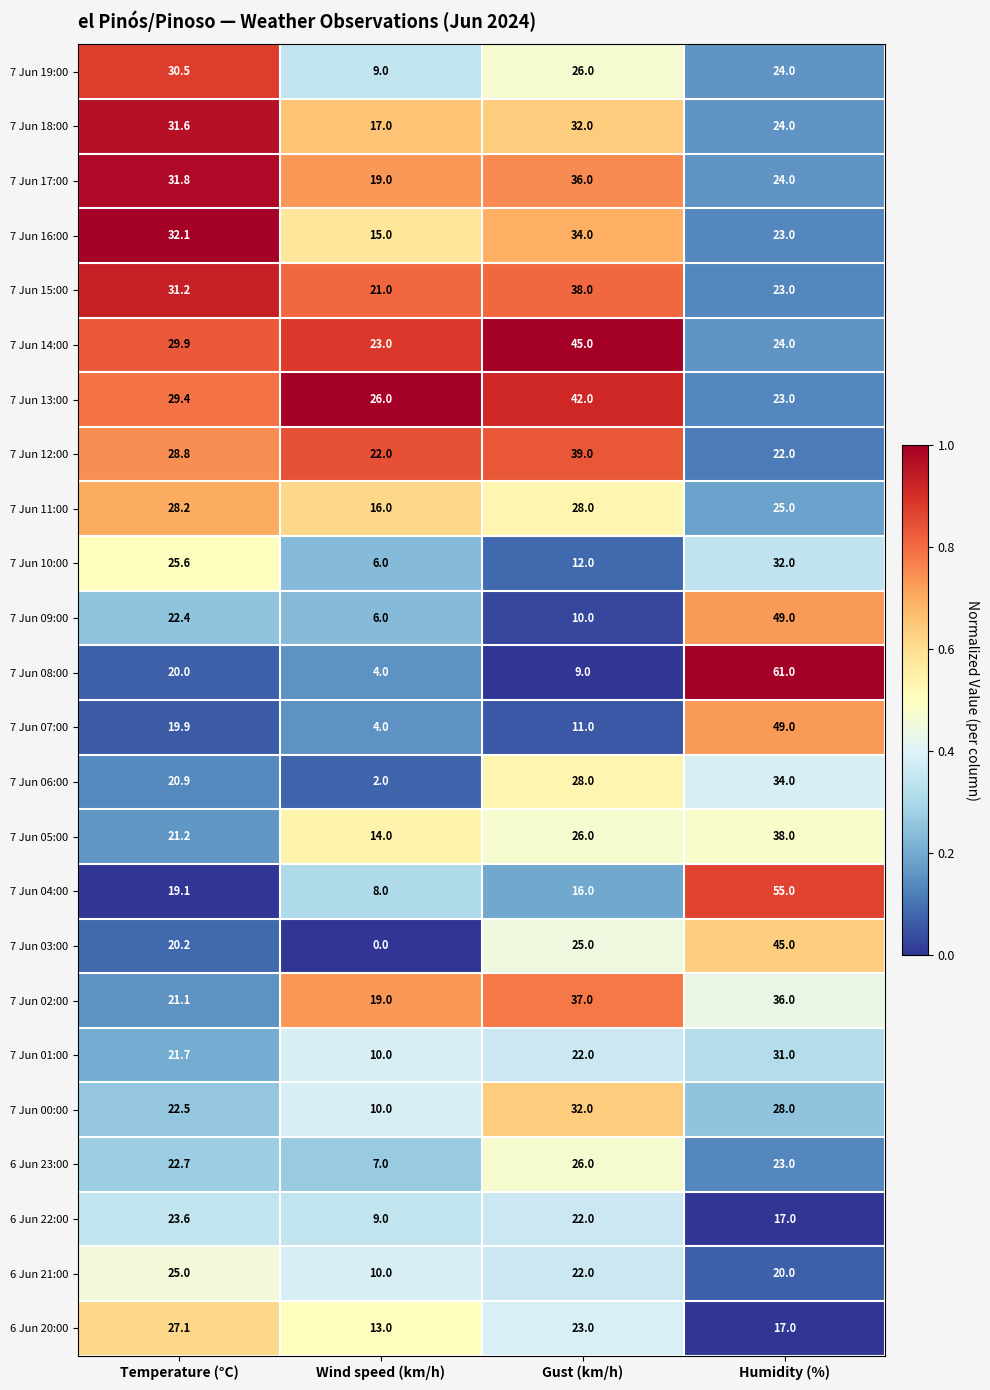

What is the difference between the 7 Jun 13:00 values at Temperature (°C) and Gust (km/h)?

12.6